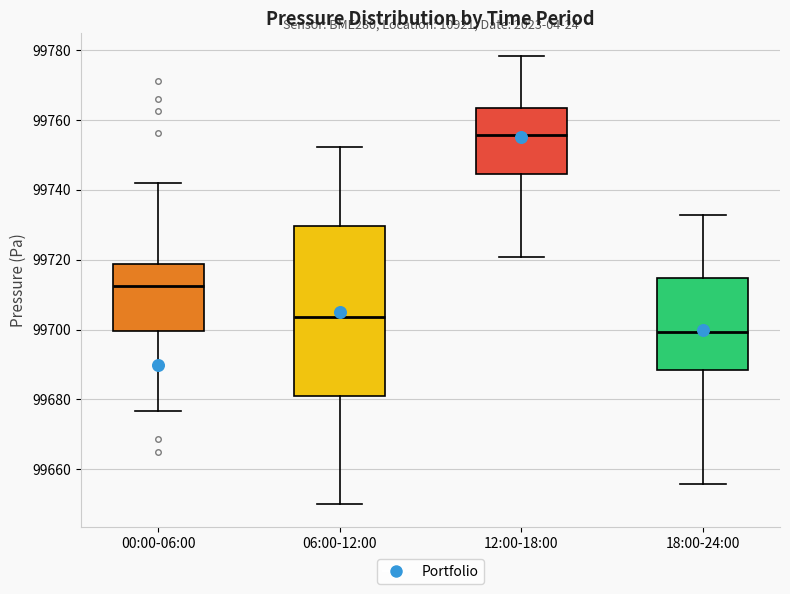

Reading left to right, read every box against the y-axis: the position of its median line, the range the box covers, and the ends of its whiskers. The values are not printed on the chart, so give them approximately, as read against the axis.

00:00-06:00: median 99712, box 99700 to 99718, whiskers 99676 to 99742
06:00-12:00: median 99704, box 99682 to 99730, whiskers 99650 to 99752
12:00-18:00: median 99756, box 99744 to 99764, whiskers 99720 to 99778
18:00-24:00: median 99700, box 99688 to 99714, whiskers 99656 to 99732